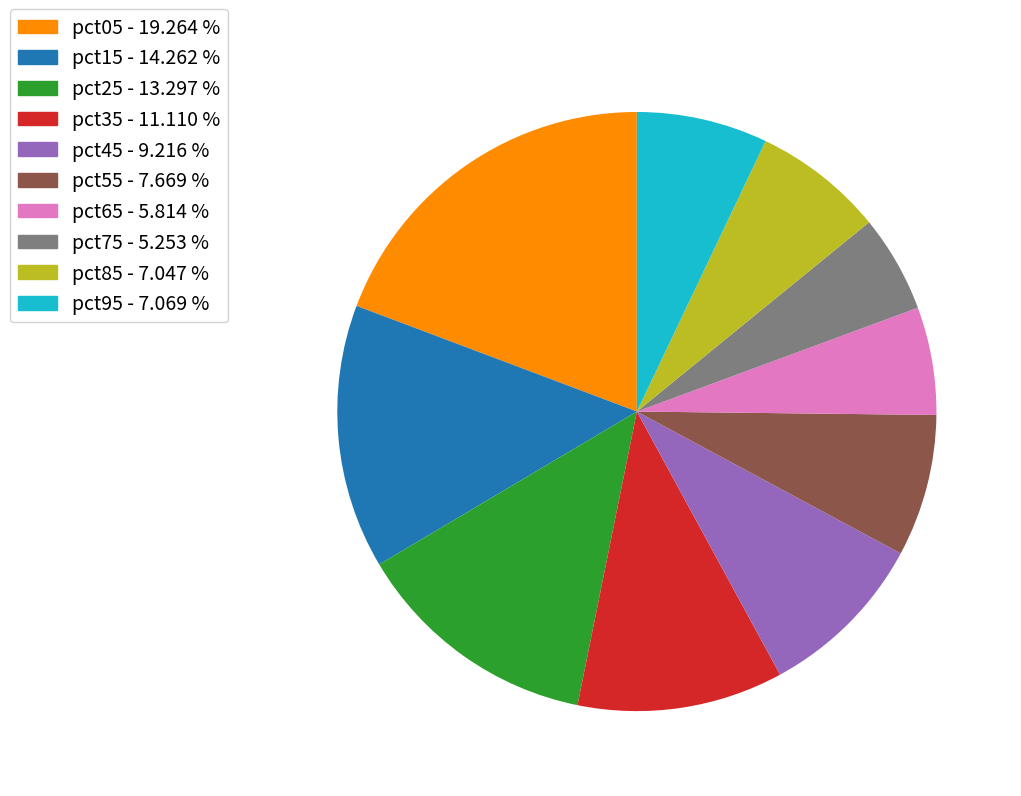

How many segments does this pie chart have?

10